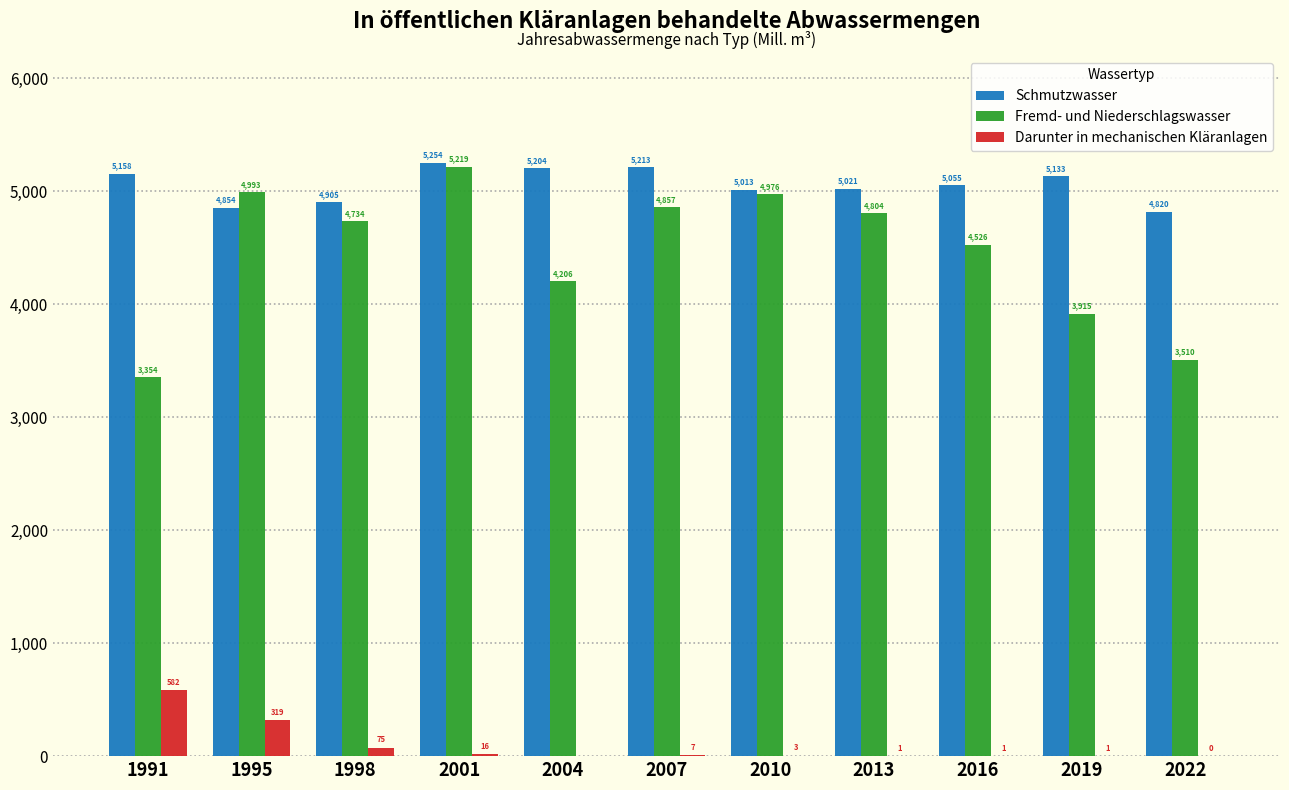

At which label is Fremd- und Niederschlagswasser closest to 4286?

2004